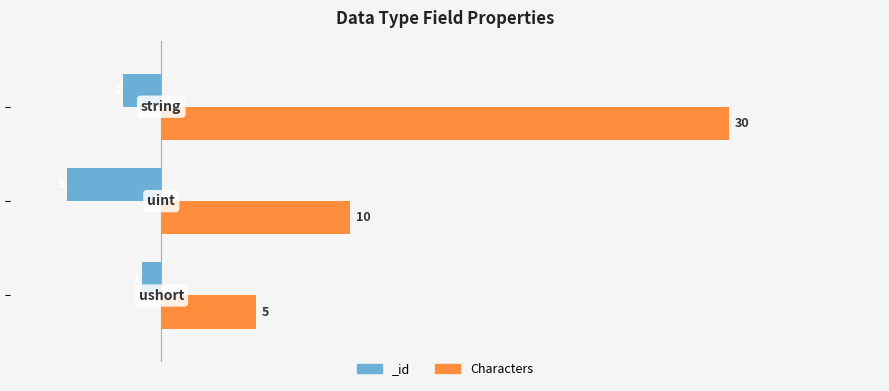

What is the change in value from 0 to 10?

+20